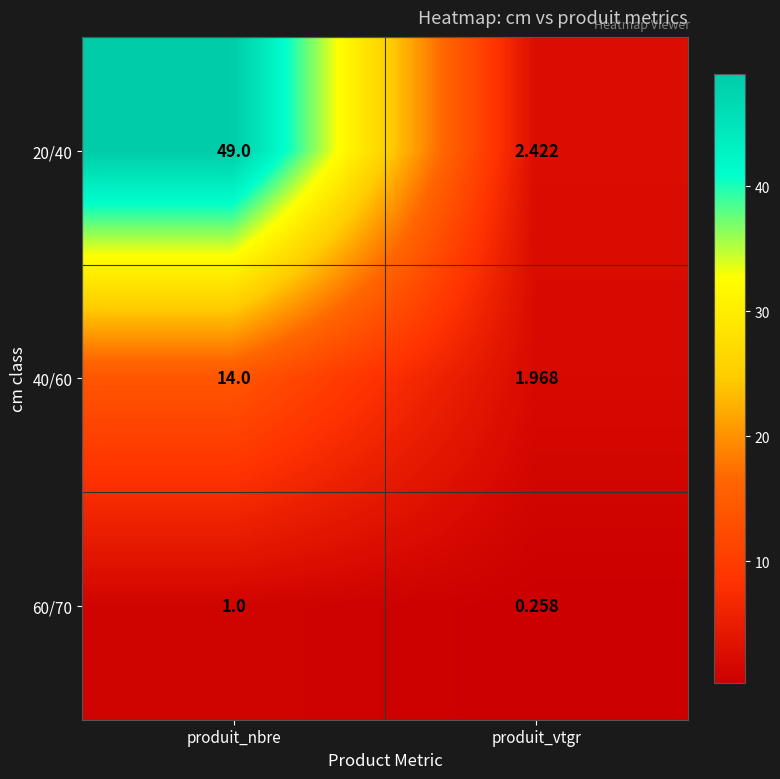

What is the spread (max minus min) of values at produit_nbre?

48.0